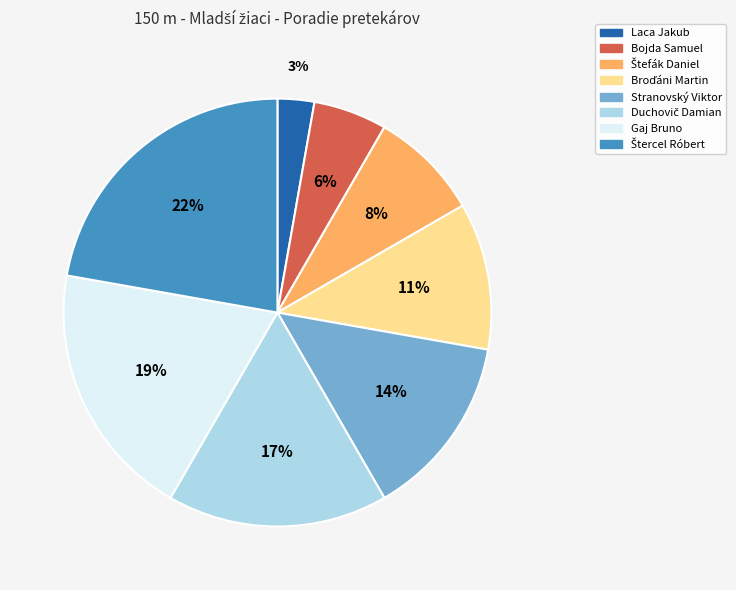

To the nearest percent, what is the difference between the largest and smallest slice percentages?

19%